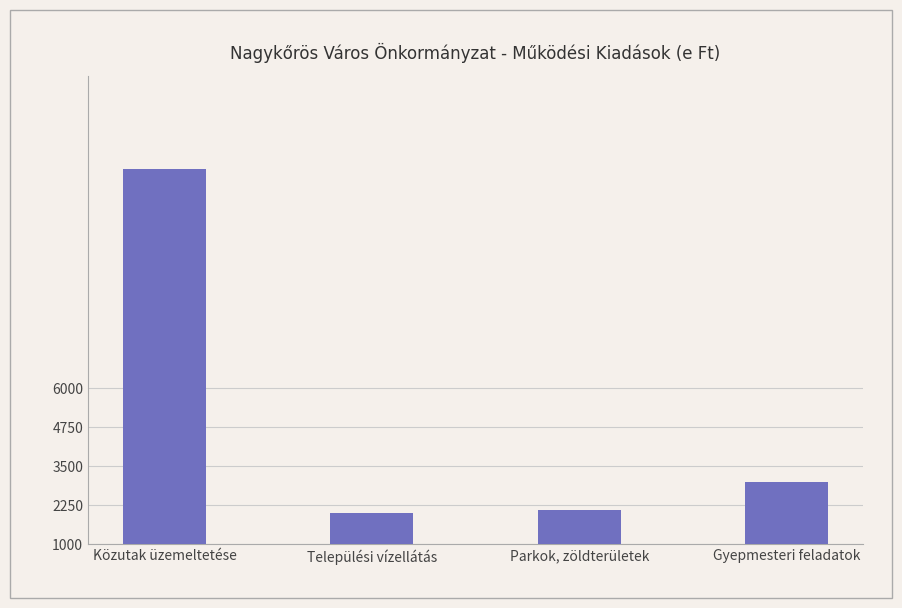

The value at Gyepmesteri feladatok is 1263. True or false?

False